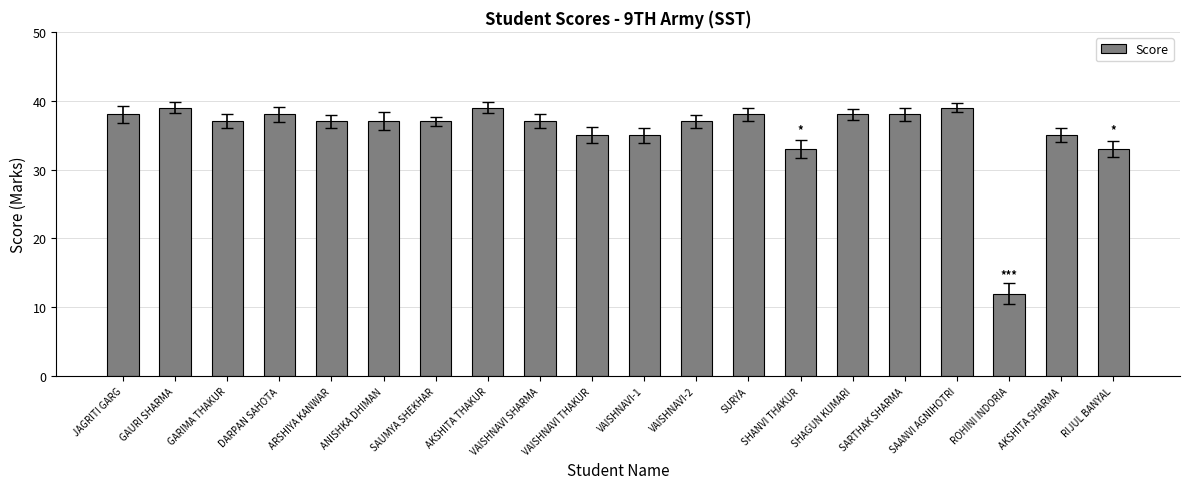

Reading left to right, extract all data points from this chart.

38	39	37	38	37	37	37	39	37	35	35	37	38	33	38	38	39	12	35	33